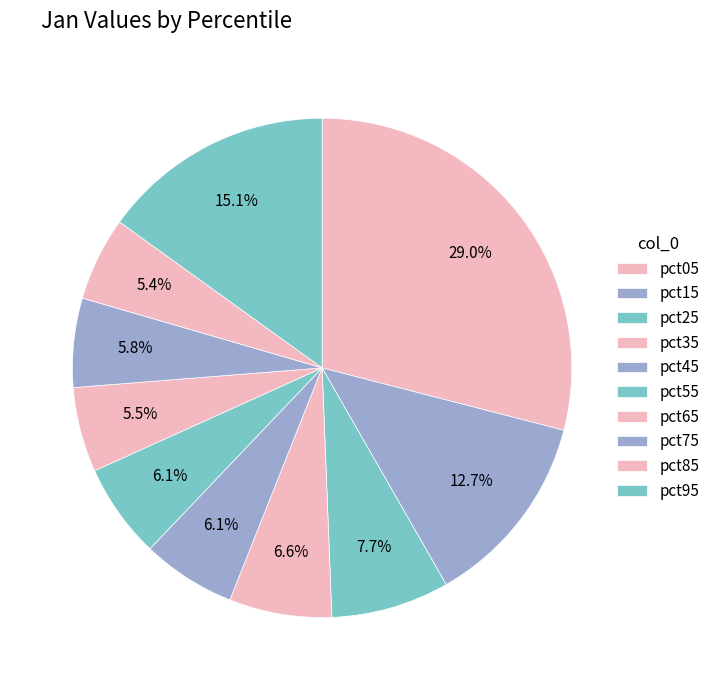

To the nearest percent, what portion does pct15 represent?

13%